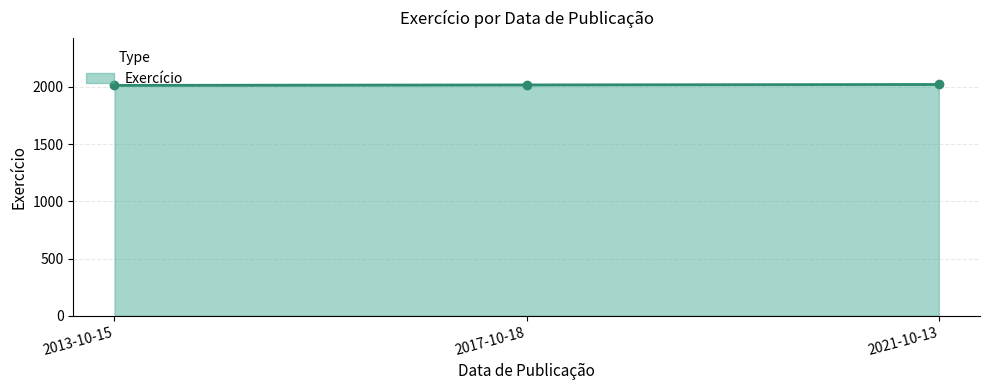

How many values are between 2014 and 2022?

3